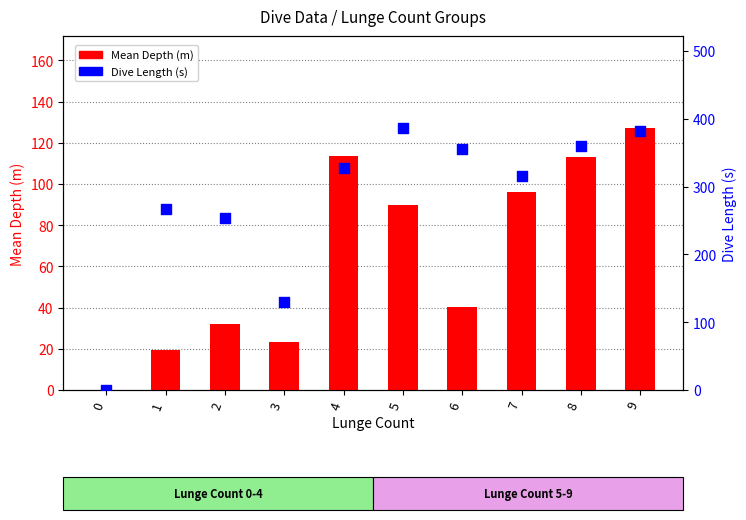

Is the value of Mean Depth (m) at 8 greater than the value of Dive Length (s) at 7?

No